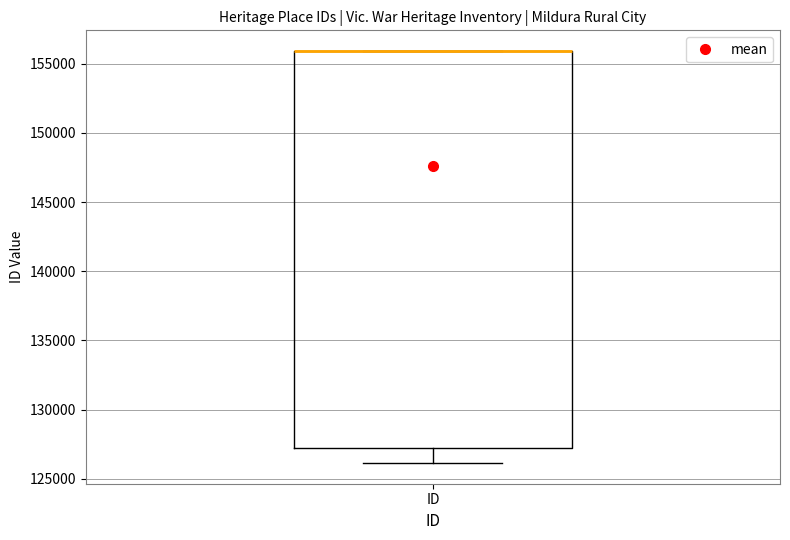

Read this box plot against the y-axis: the position of the median line, the range covered by the box, and the ends of both whiskers. The values are not printed on the chart, so give them approximately, as read against the axis.

median 156000 (drawn on the box's upper edge), box 127500 to 156000, whiskers 126000 to 156000